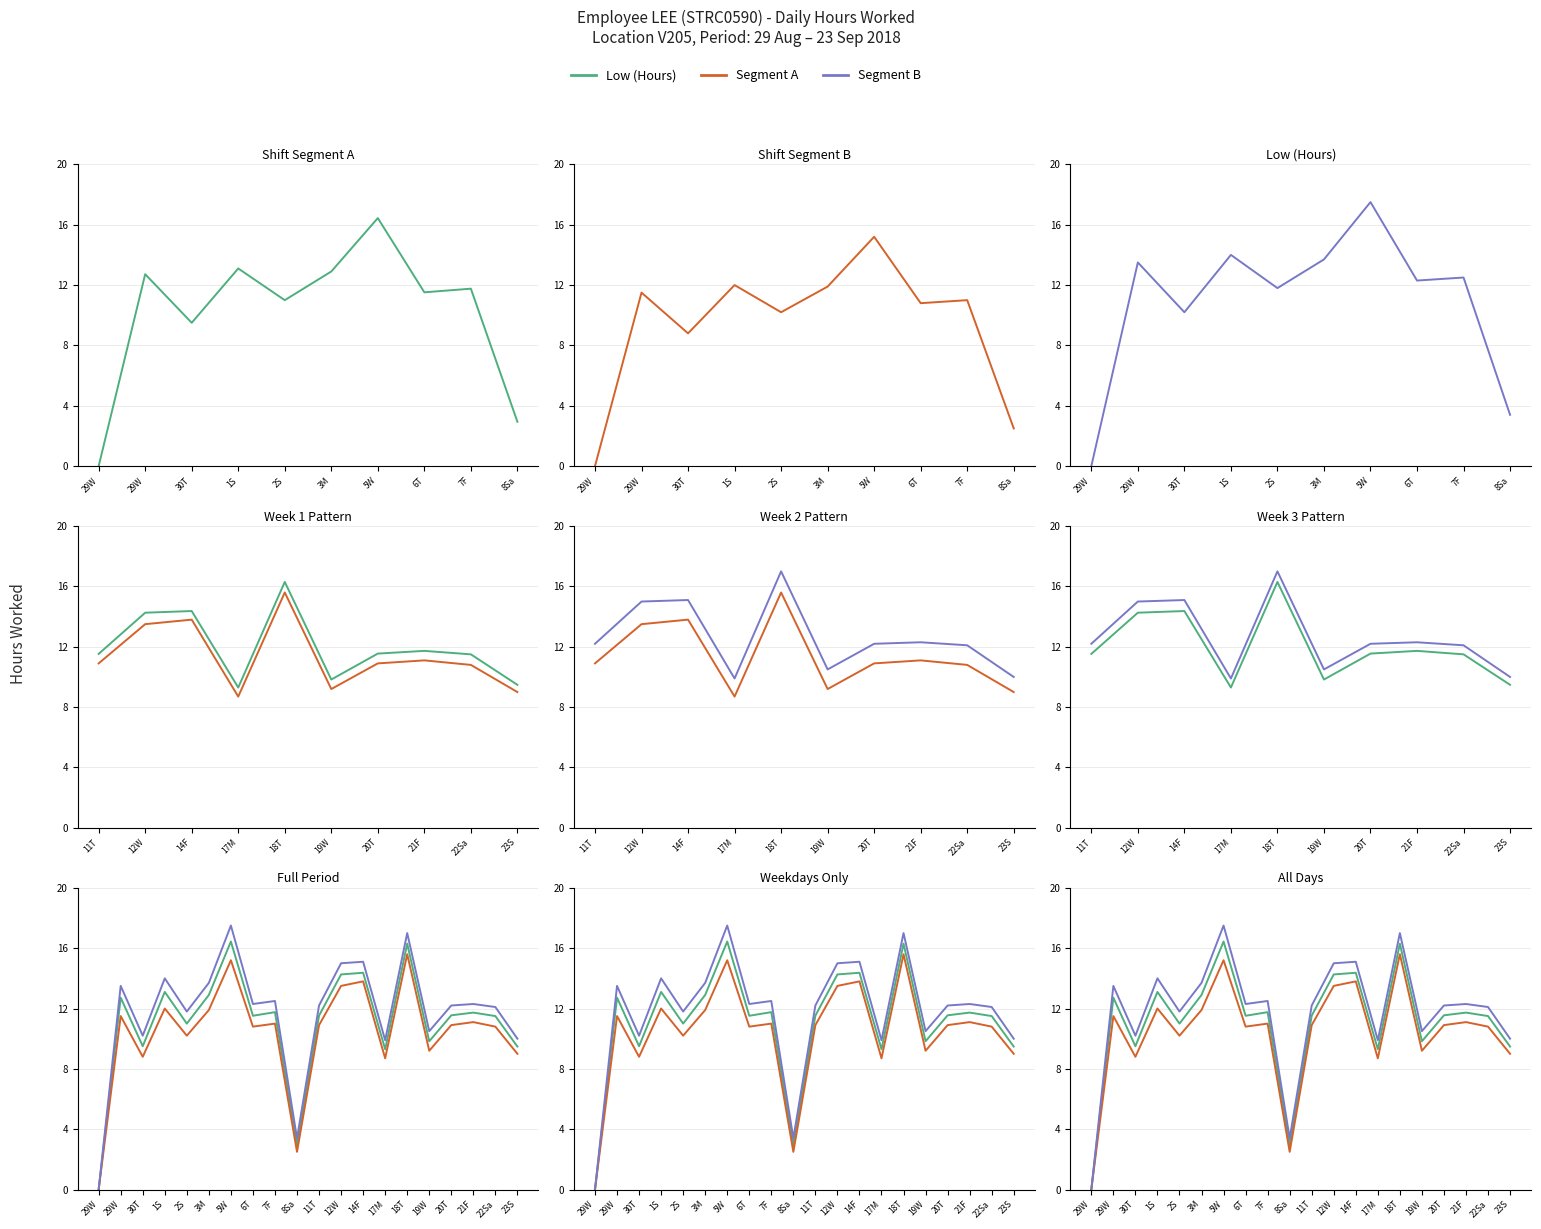

True or false: Low (Hours) and Segment A cross at least once.

False